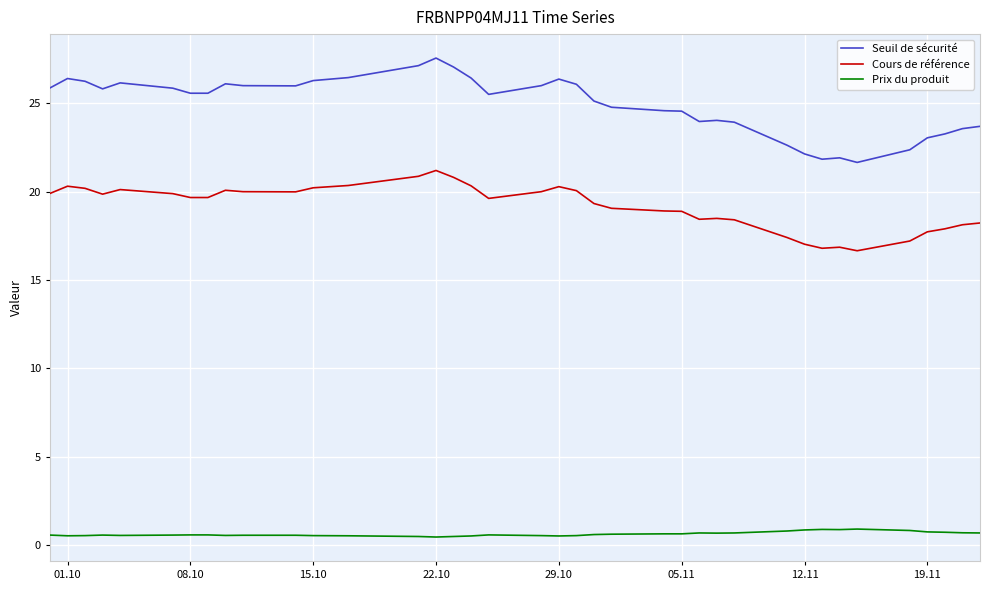

List the series in order of their peak value, lowest first.

Prix du produit, Cours de référence, Seuil de sécurité